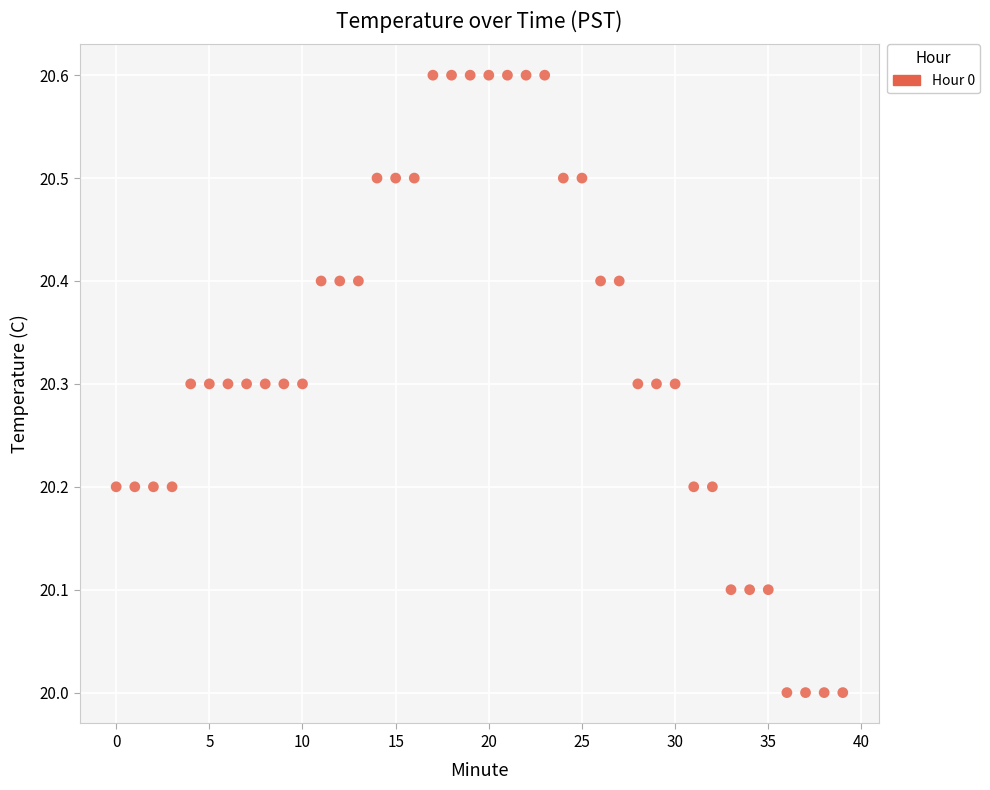

What is the range of Y values (max minus min)?

0.6